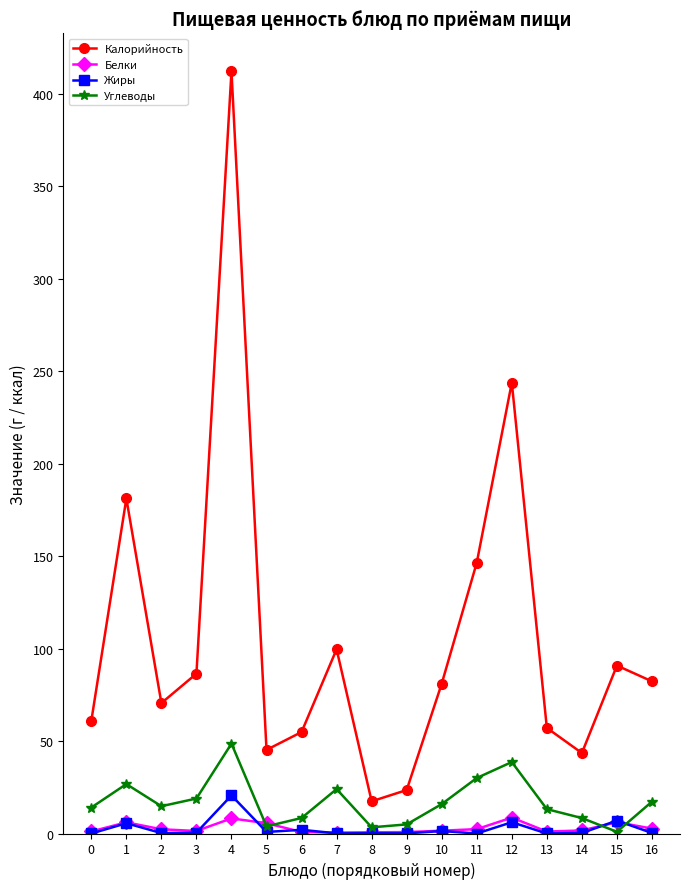

How many series are shown in this chart?

4